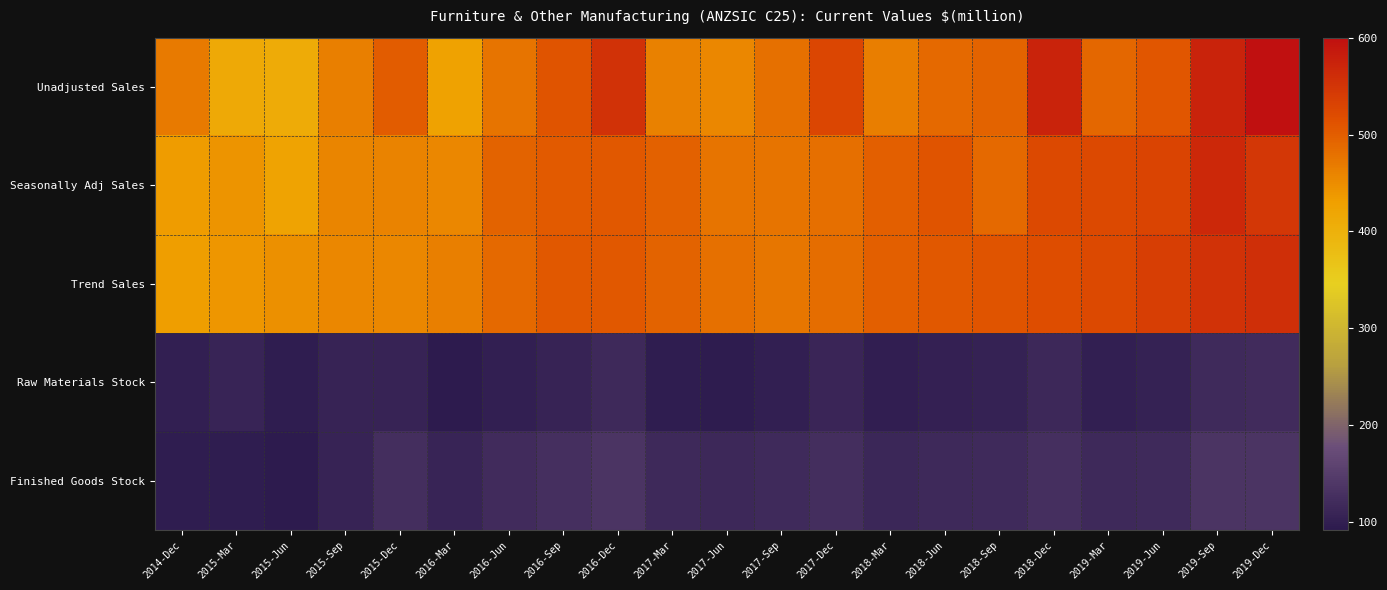

Between 2019-Sep and 2018-Dec, which is larger?

2019-Sep